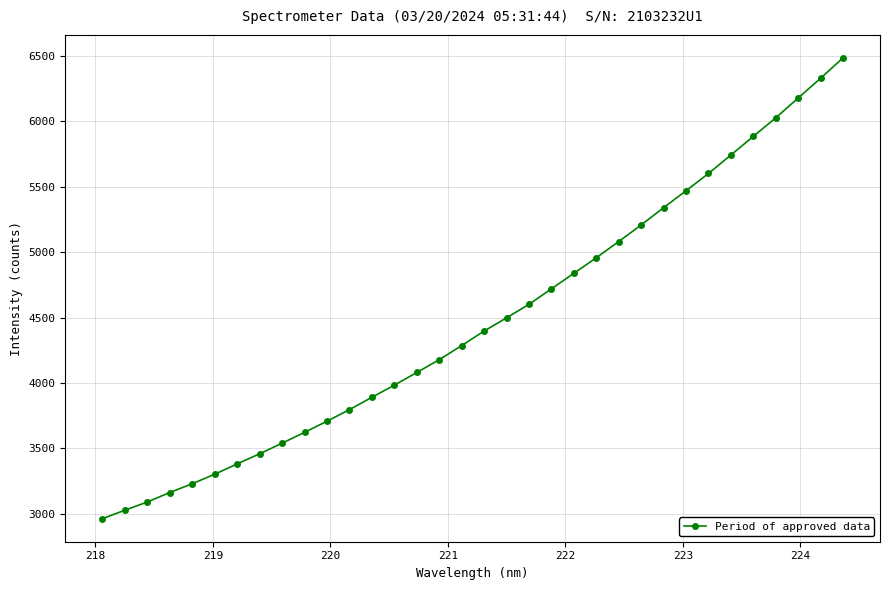

What is the difference between the second highest and minimum values?

3366.9